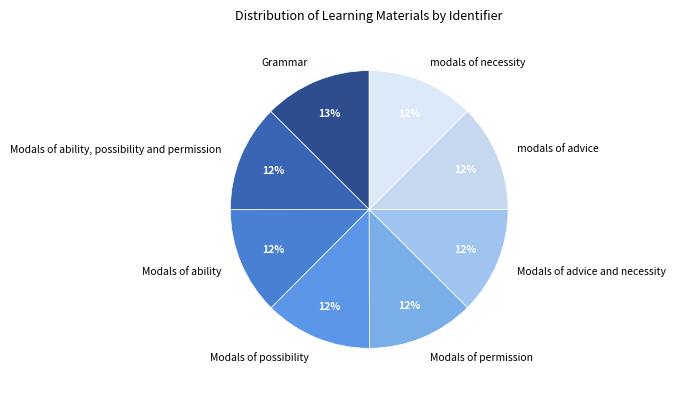

To the nearest percent, what is the average slice percentage?

12%